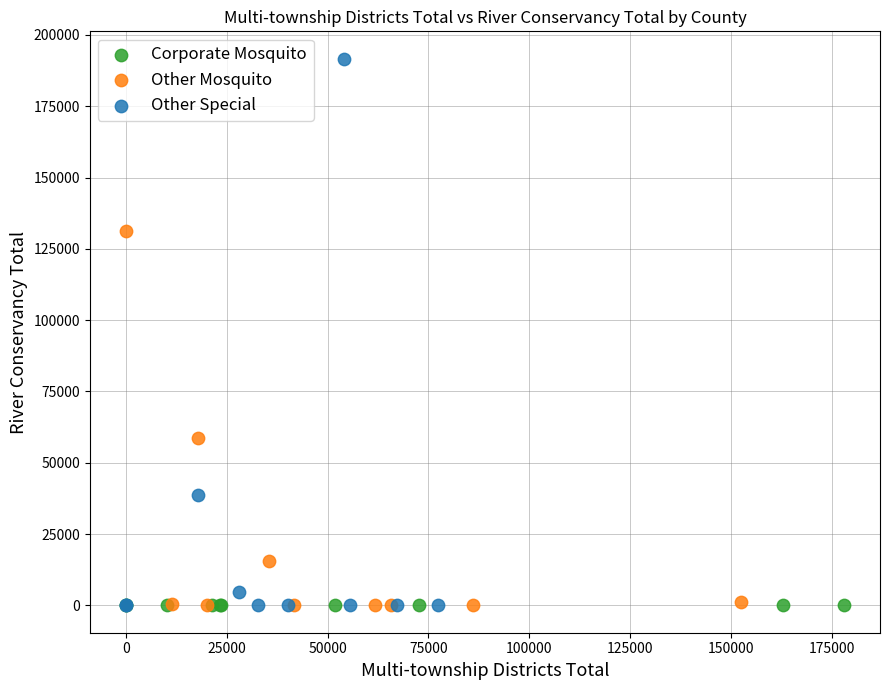

What are all the series names shown in the legend?

Corporate Mosquito, Other Mosquito, Other Special